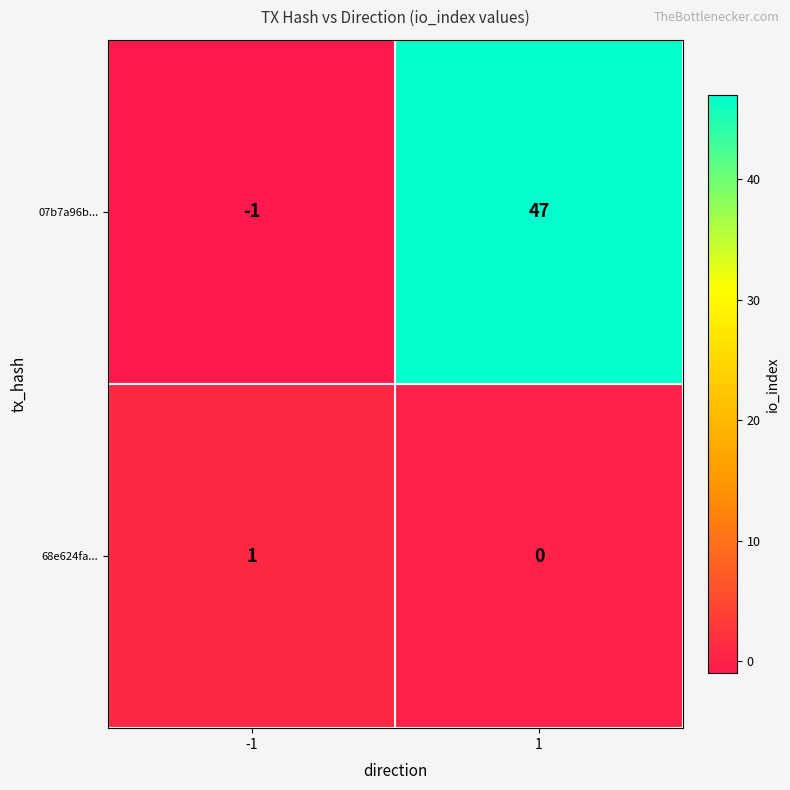

Reading left to right, what are all the values shown in this chart?

07b7a96b...: -1=-1	1=47
68e624fa...: -1=1	1=0